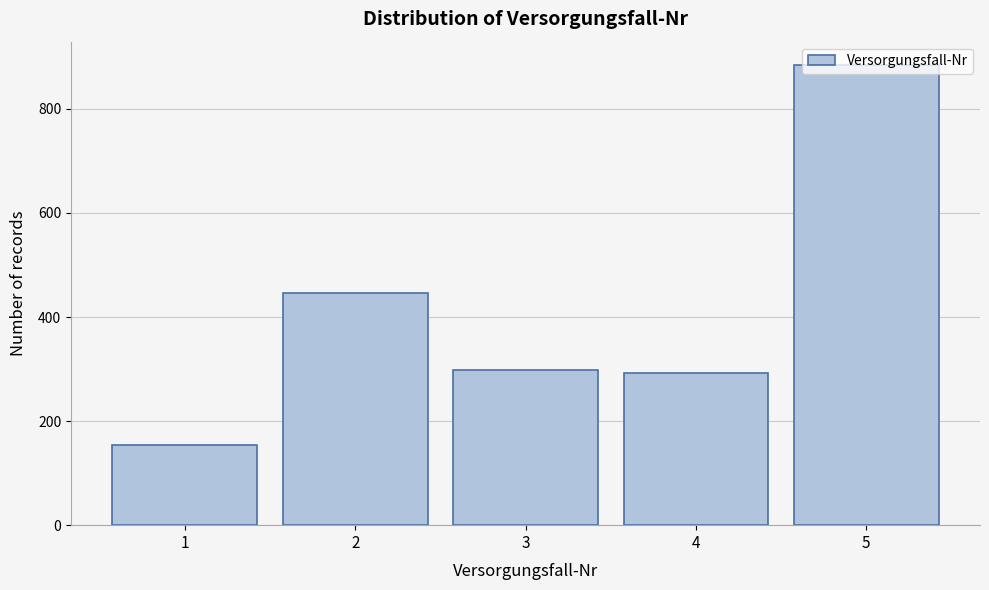

What is the maximum value shown in the chart?

885